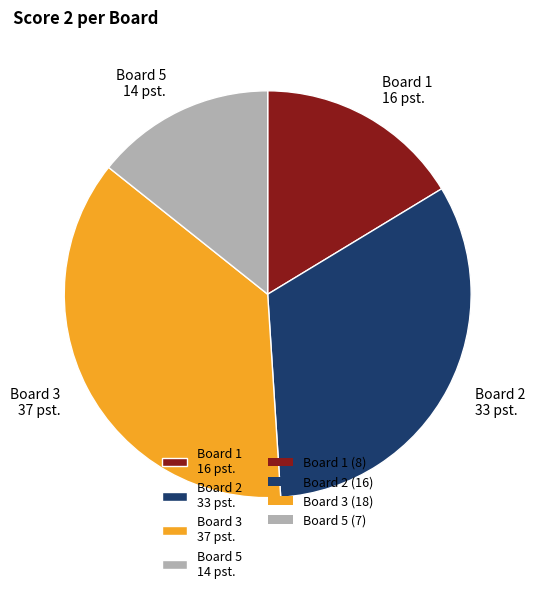

Rank the categories by value from lowest to highest.

Board 5 14 pst., Board 1 16 pst., Board 2 33 pst., Board 3 37 pst.